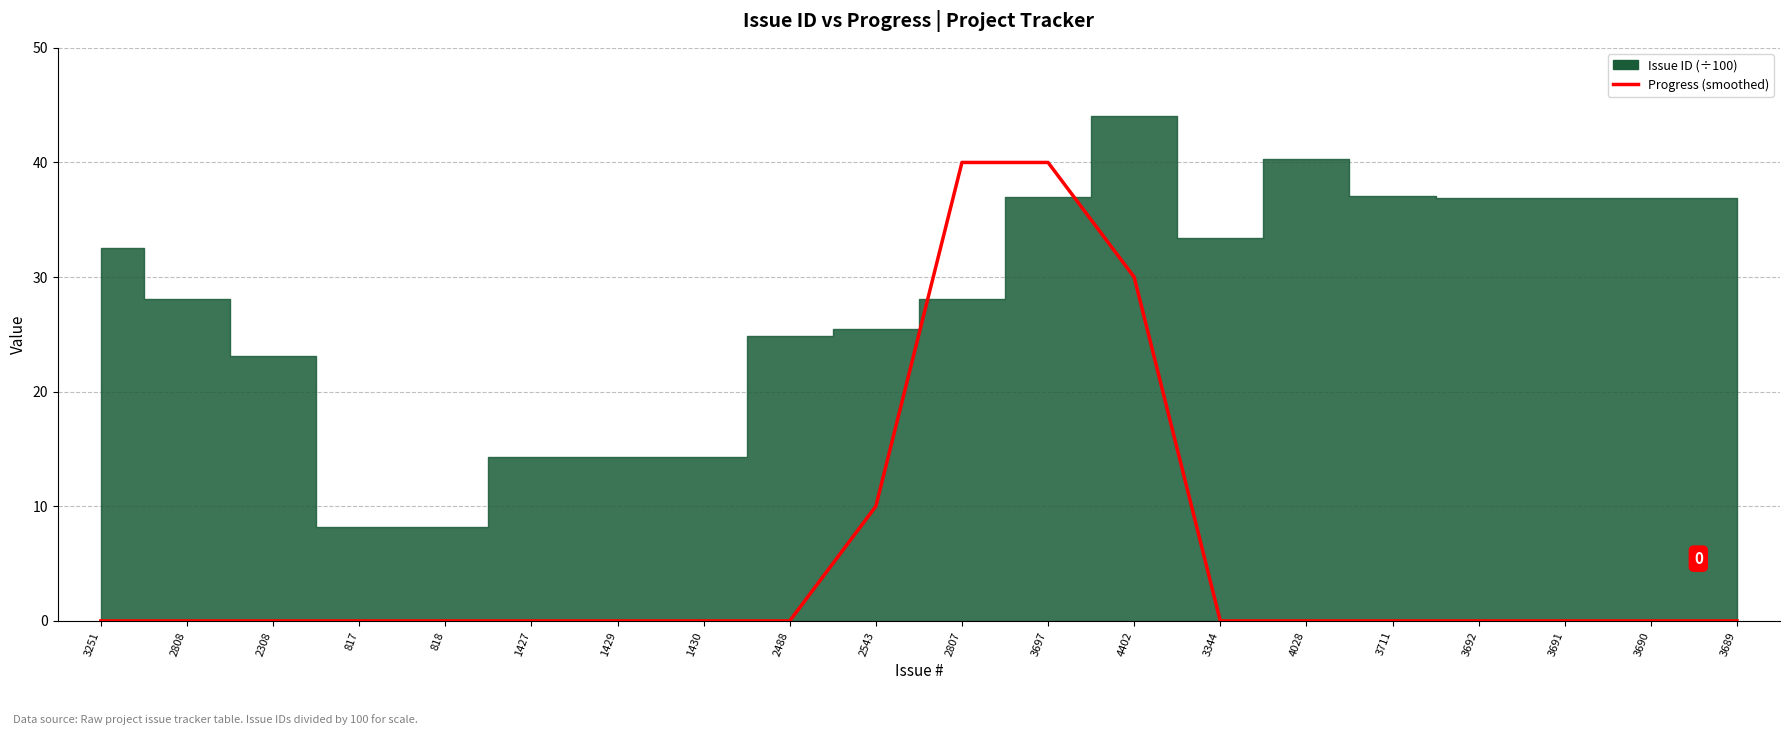

True or false: the data has more than 2 interior local peaks.

False